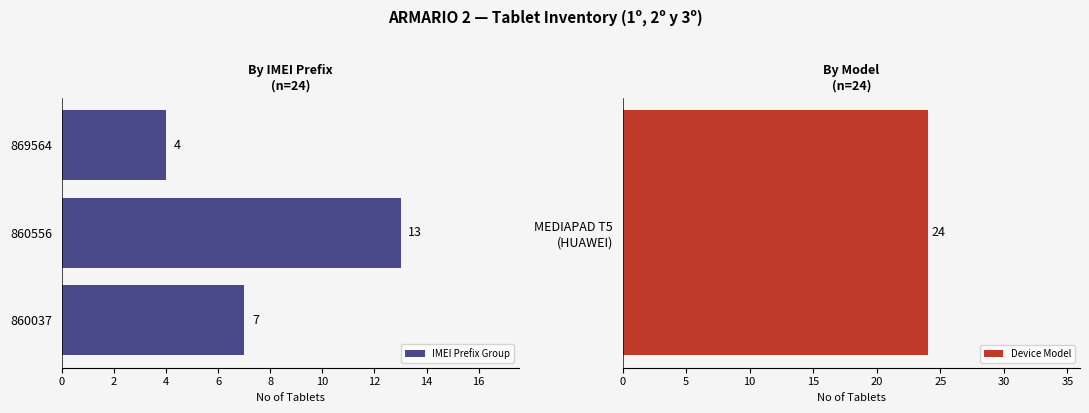

What is the difference between the maximum and minimum values?

9